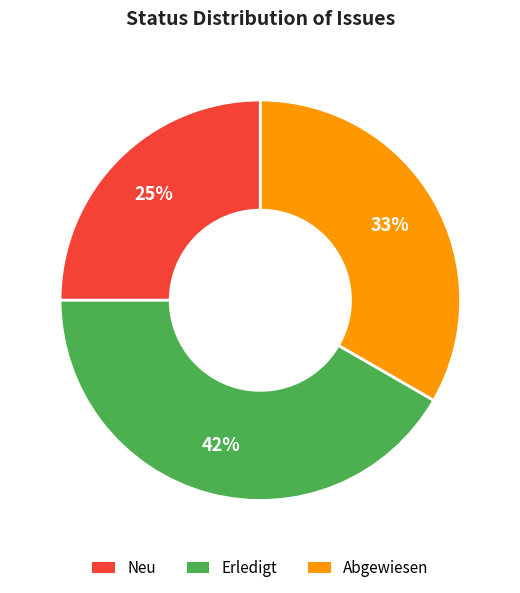

Is there a majority slice in this chart?

No